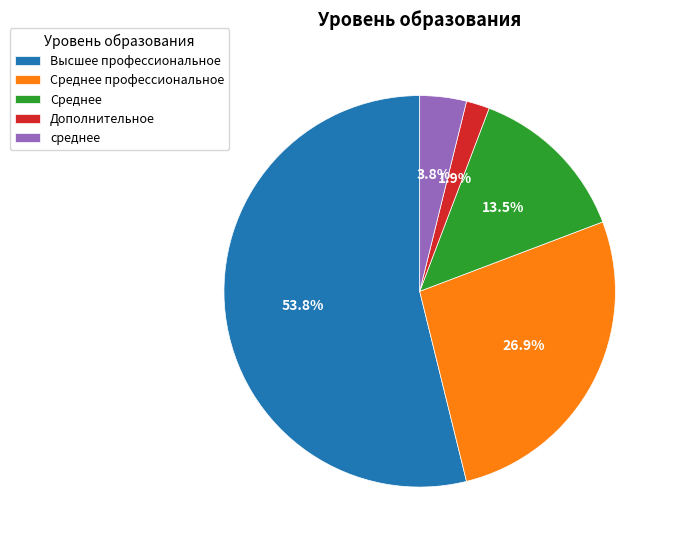

Does any single category account for the majority?

Yes